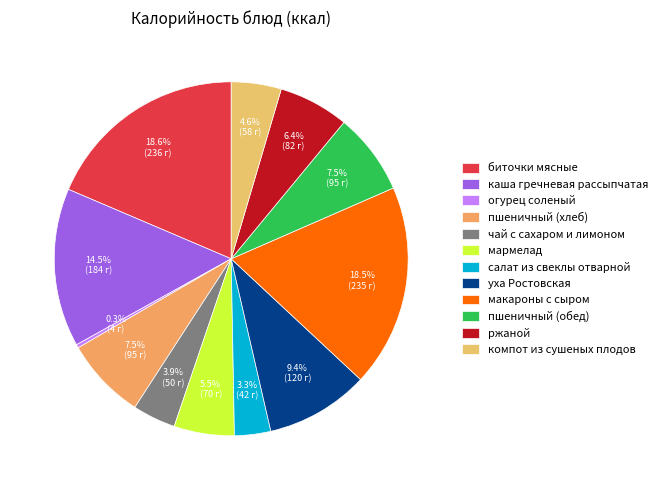

How many slices are in this pie chart?

12